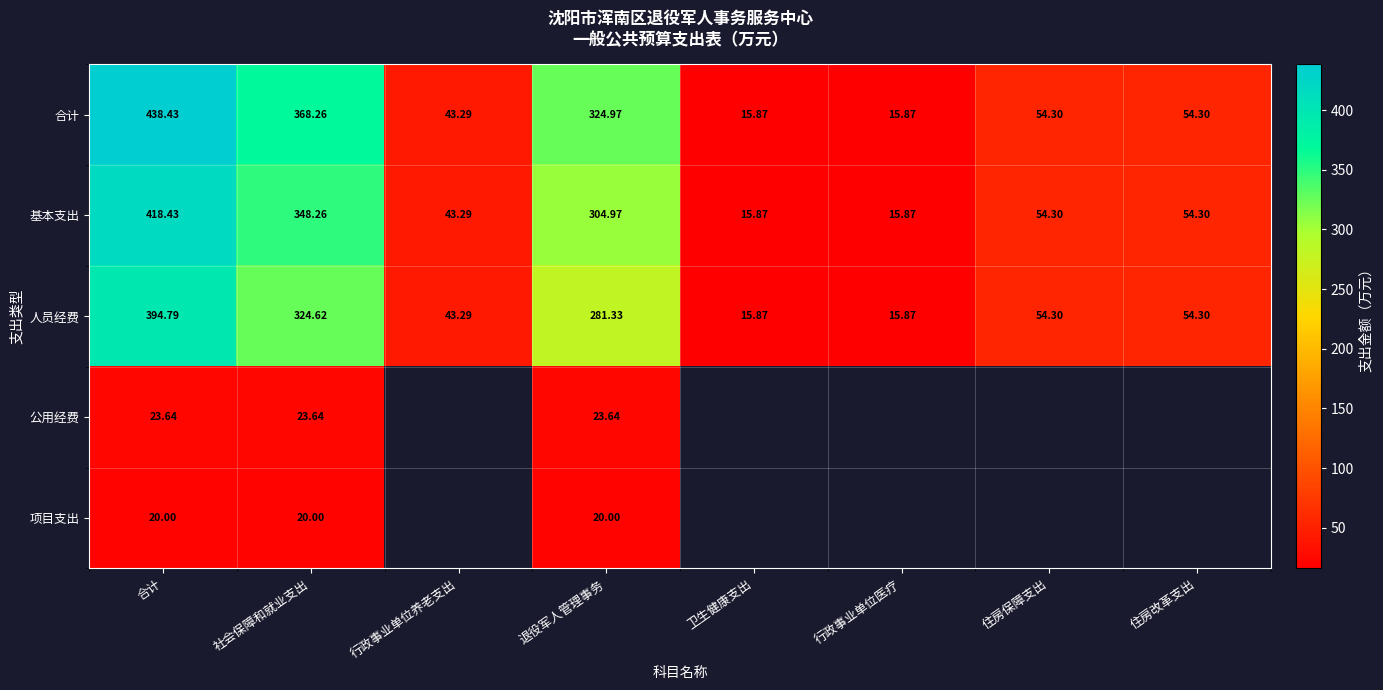

What is the difference between the highest and lowest values at 退役军人管理事务?

305.0